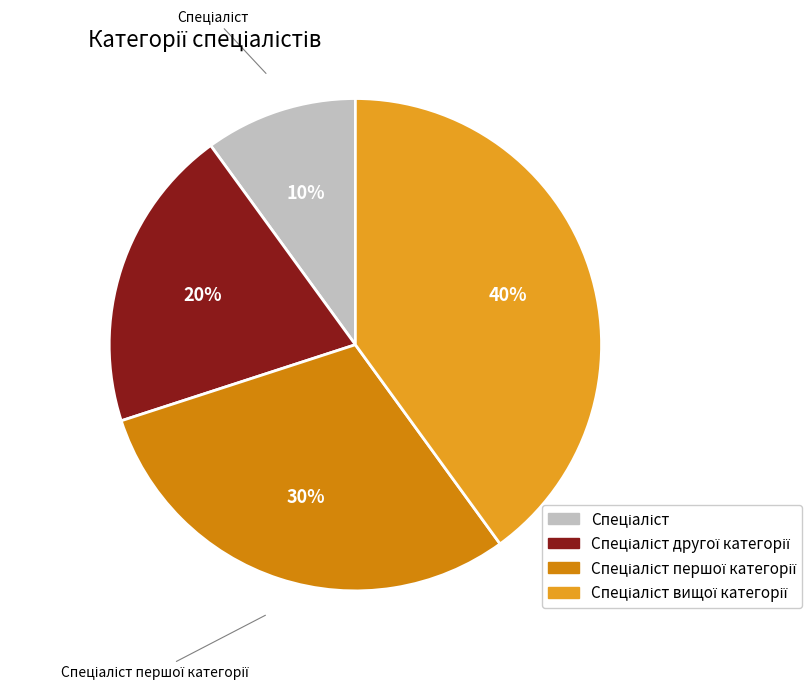

Which category has the smallest portion of the pie?

Спеціаліст